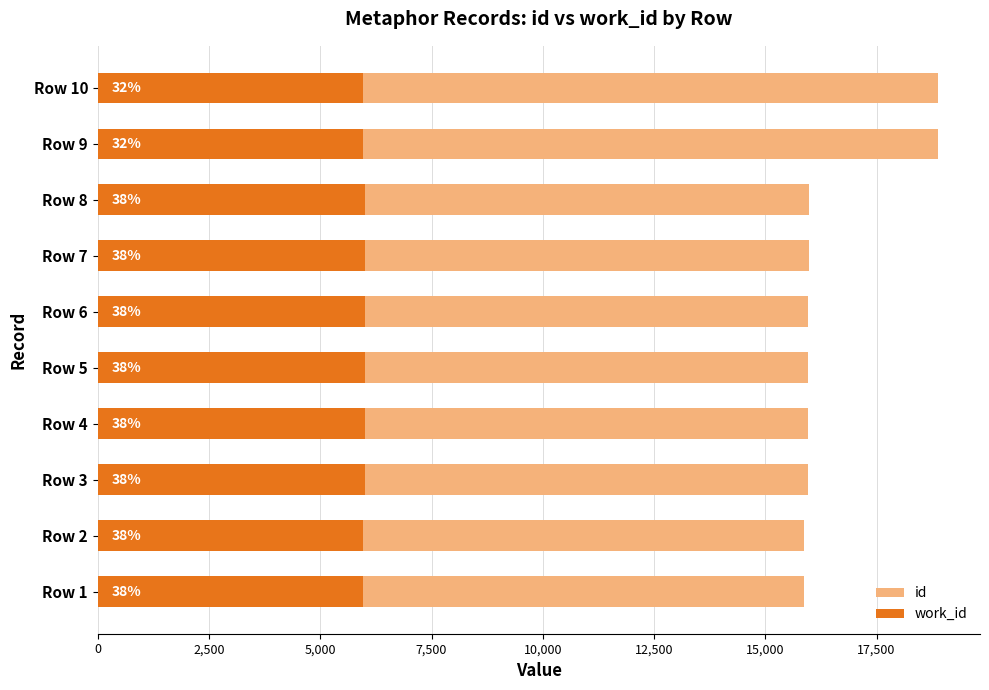

Is the value of work_id at Row 4 greater than the value of id at Row 8?

No